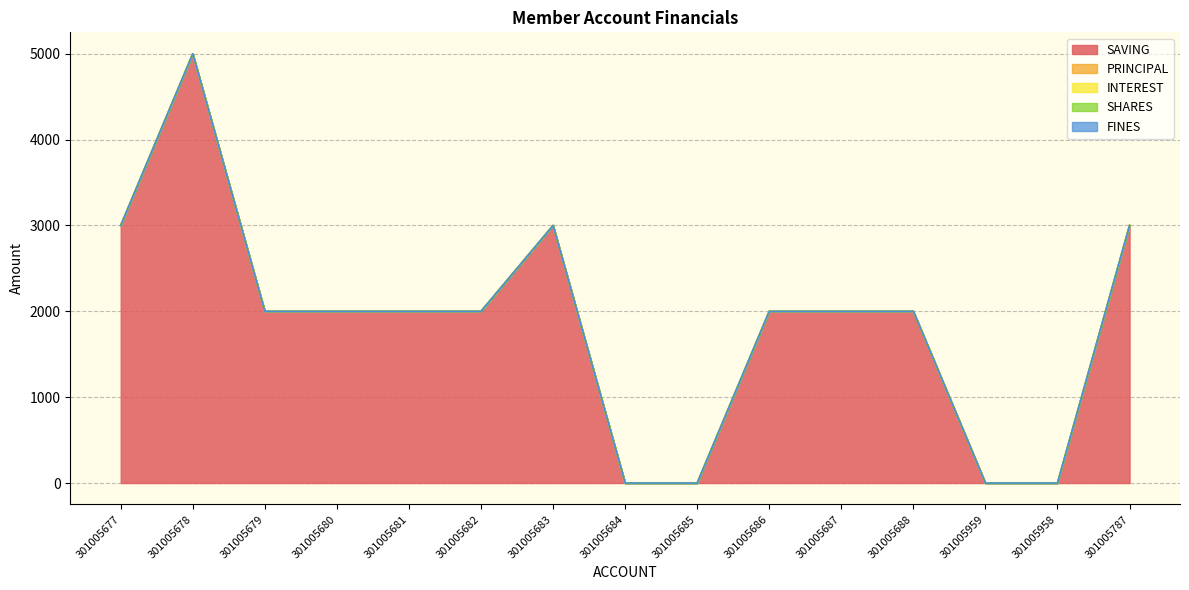

Which series changed the most between 301005678 and 301005958?

SAVING